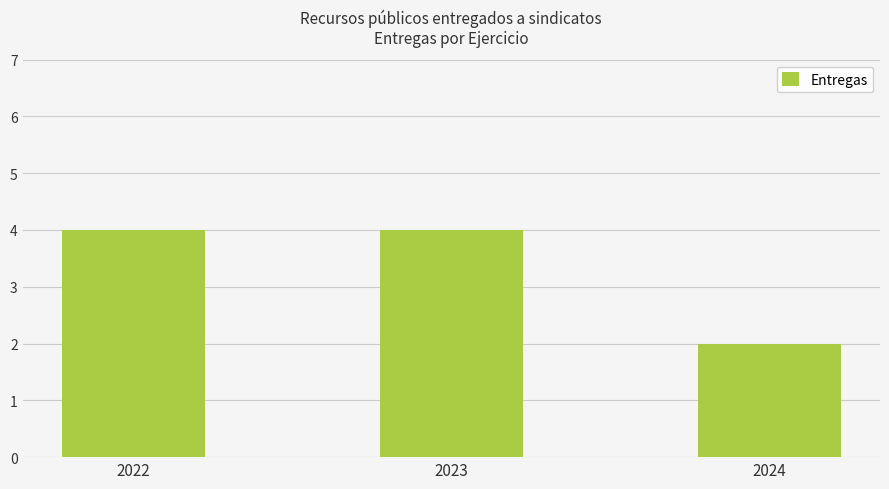

What is the ratio of the value at 2024 to the value at 2023?

0.5